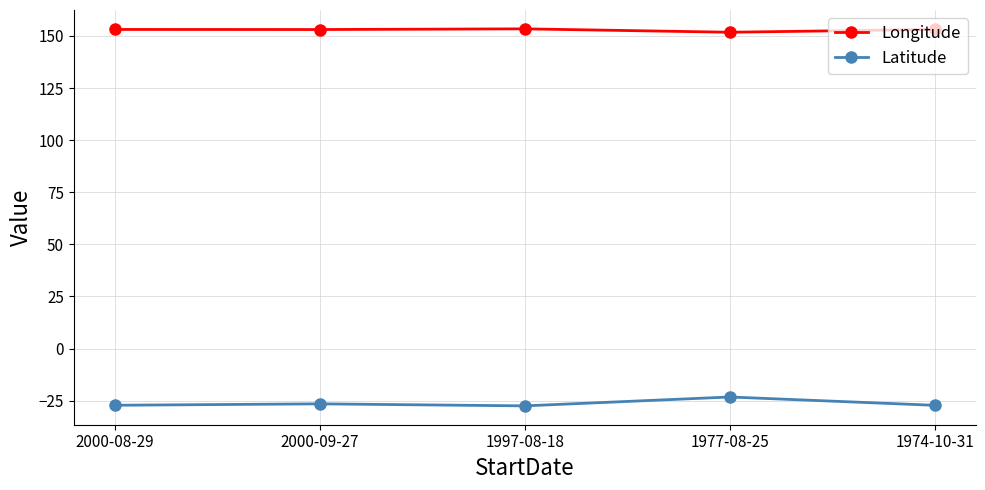

True or false: Latitude and Longitude cross at least once.

False